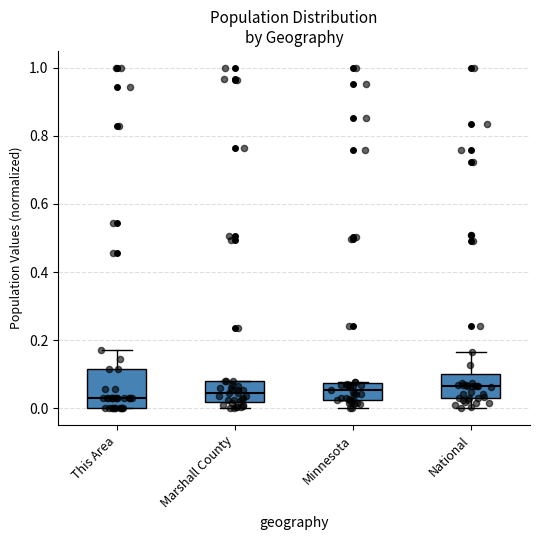

Reading left to right, read every box against the y-axis: the position of its median line, the range the box covers, and the ends of its whiskers. The values are not printed on the chart, so give them approximately, as read against the axis.

This Area: median 0.02, box 0.00 to 0.12, whiskers 0.00 to 0.18
Marshall County: median 0.04, box 0.02 to 0.08, whiskers 0.00 to 0.08
Minnesota: median 0.06, box 0.02 to 0.08, whiskers 0.00 to 0.08
National: median 0.06, box 0.02 to 0.10, whiskers 0.00 to 0.16